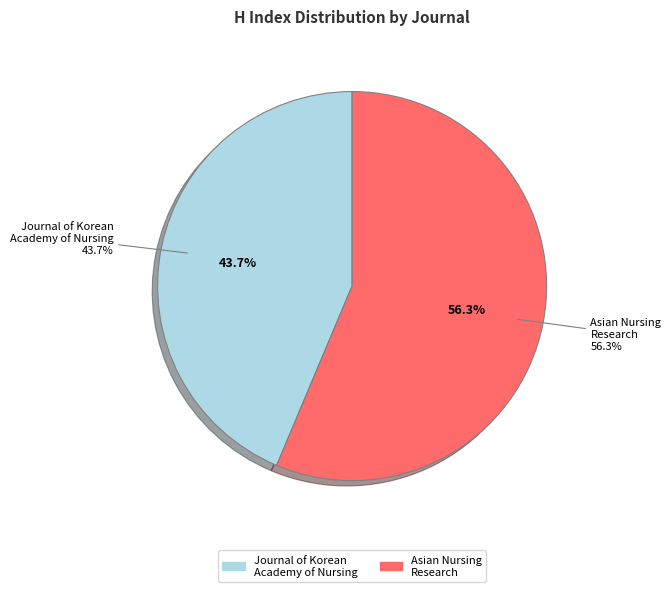

How many segments does this pie chart have?

2